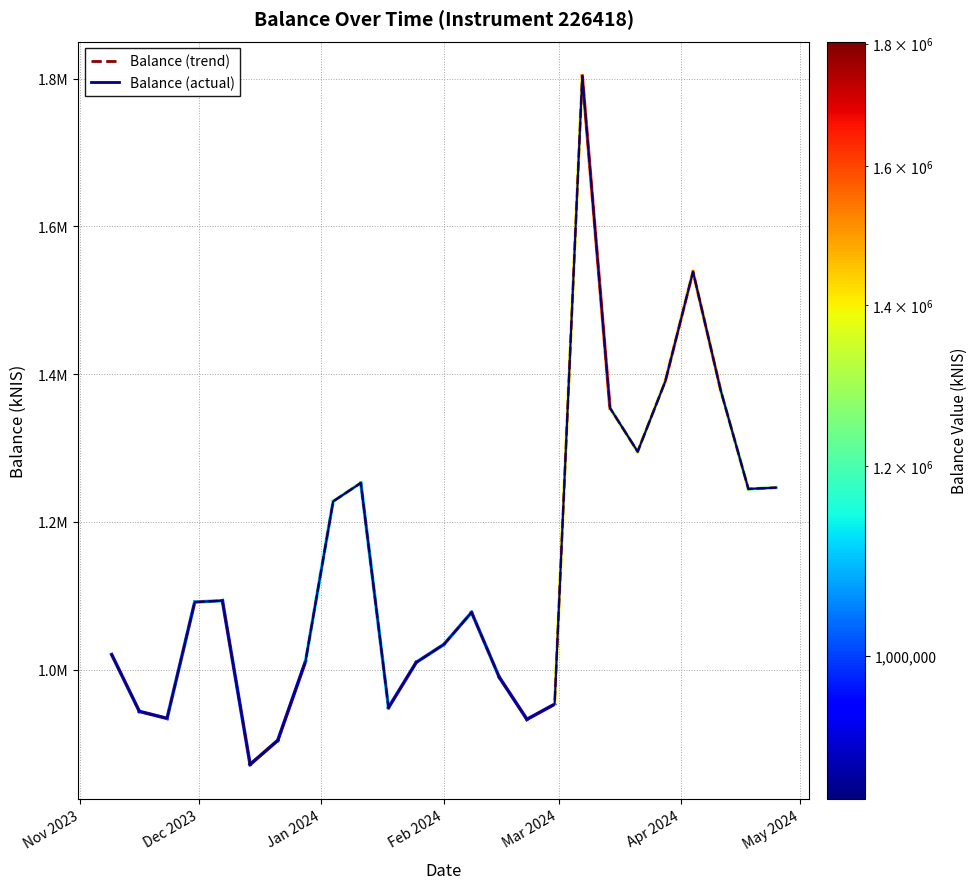

What is the value of the 8th point from the left?

1010955.2